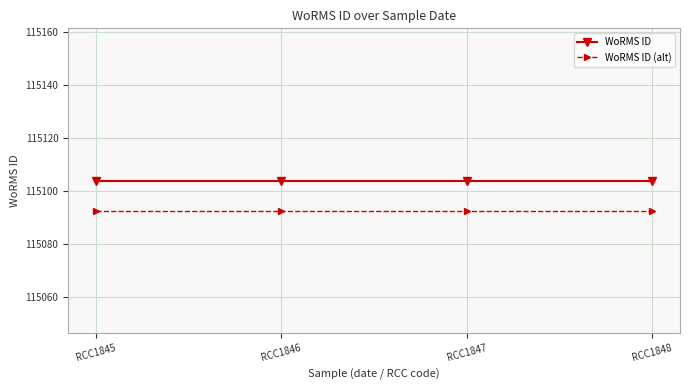

Reading left to right, what are all the values shown in this chart?

WoRMS ID: RCC1845=115104.0	RCC1846=115104.0	RCC1847=115104.0	RCC1848=115104.0
WoRMS ID (alt): RCC1845=115092.5	RCC1846=115092.5	RCC1847=115092.5	RCC1848=115092.5